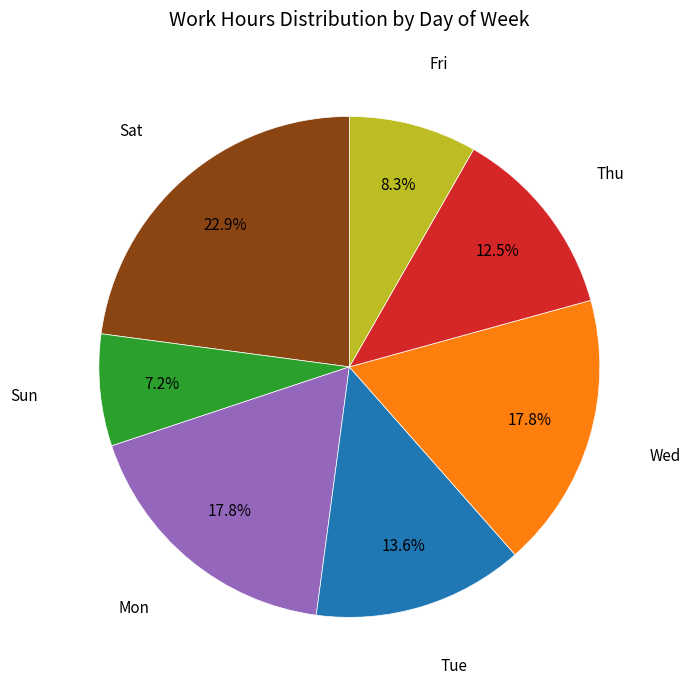

To the nearest percent, what is the difference between the largest and smallest slice percentages?

16%